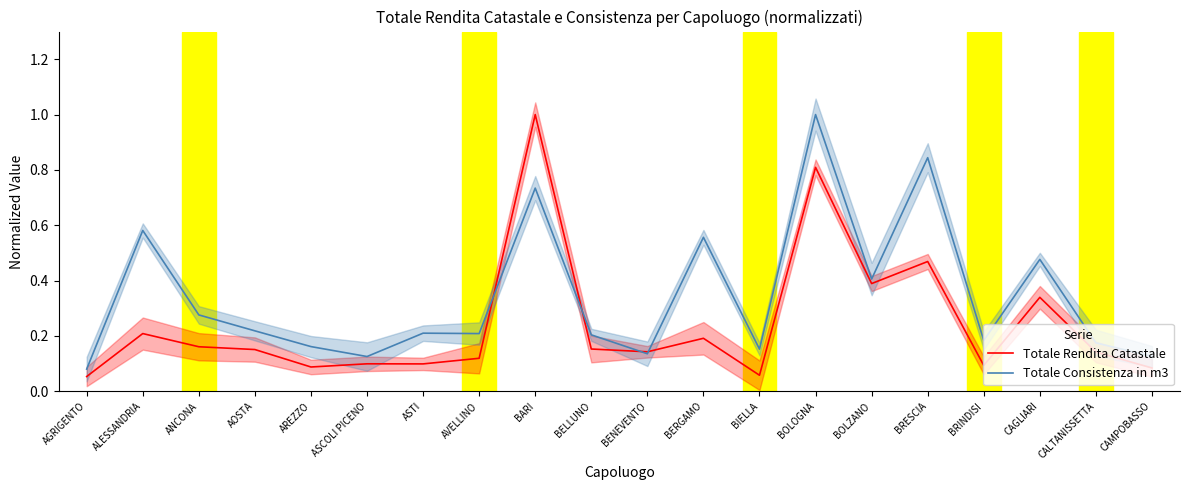

True or false: Totale Rendita Catastale and Totale Consistenza in m3 cross at least once.

True